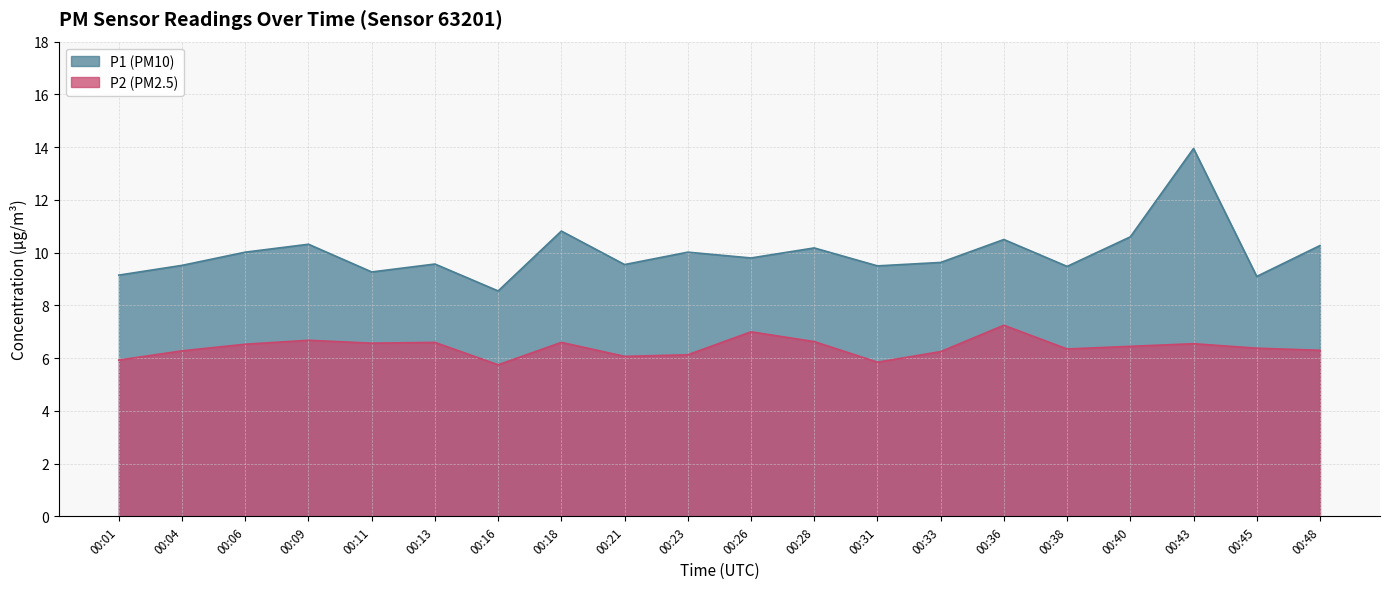

Count the number of categories in the chart.

20